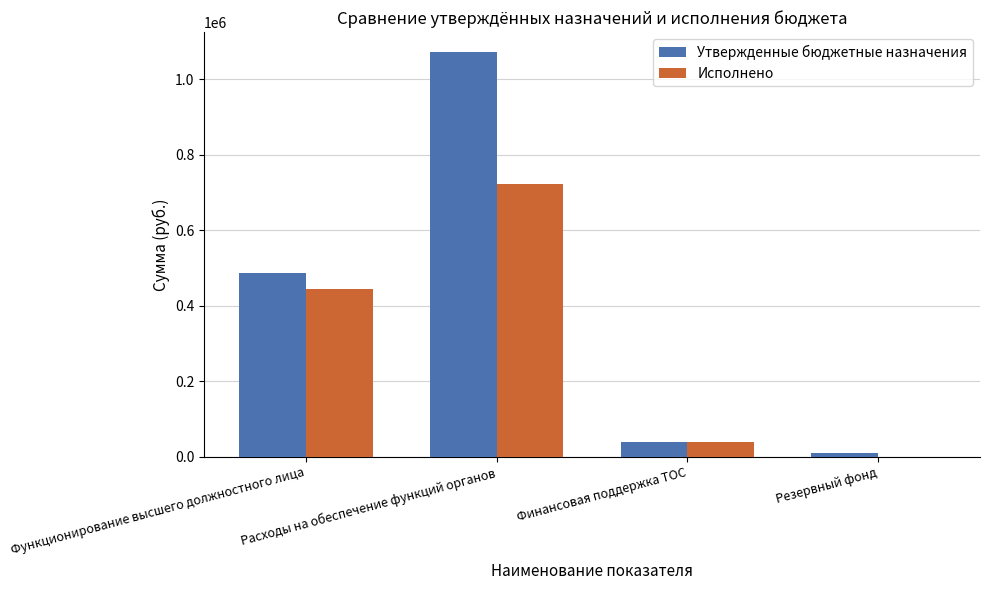

Is the value of Исполнено at Функционирование высшего должностного лица greater than the value of Утвержденные бюджетные назначения at Расходы на обеспечение функций органов?

No